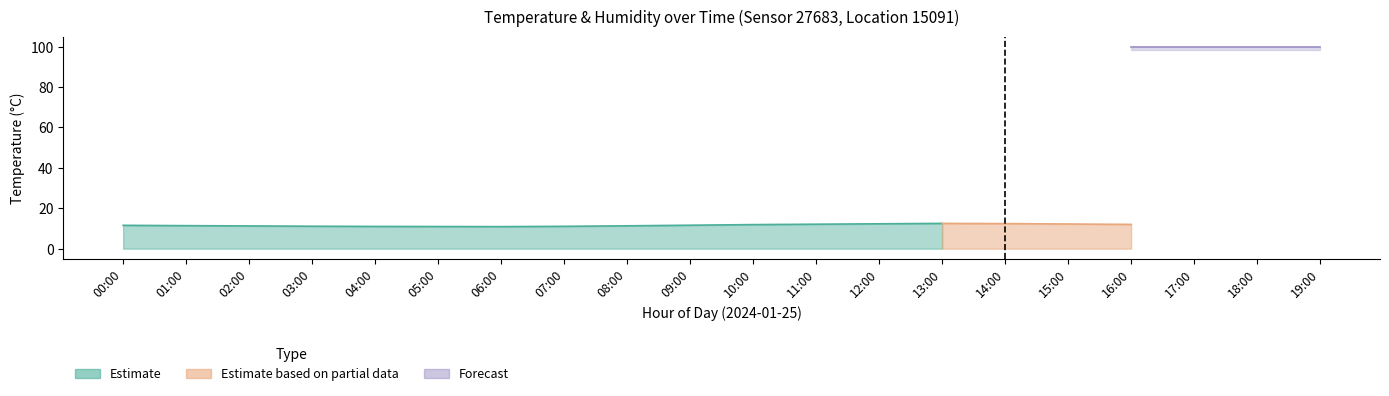

True or false: temperature and humidity intersect in this chart.

False